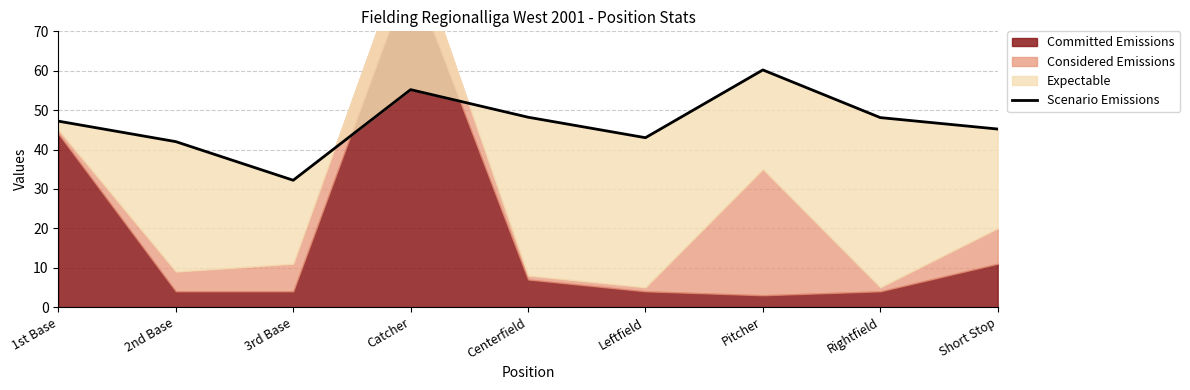

Is it true that the value at 2nd Base is 67.8?

False